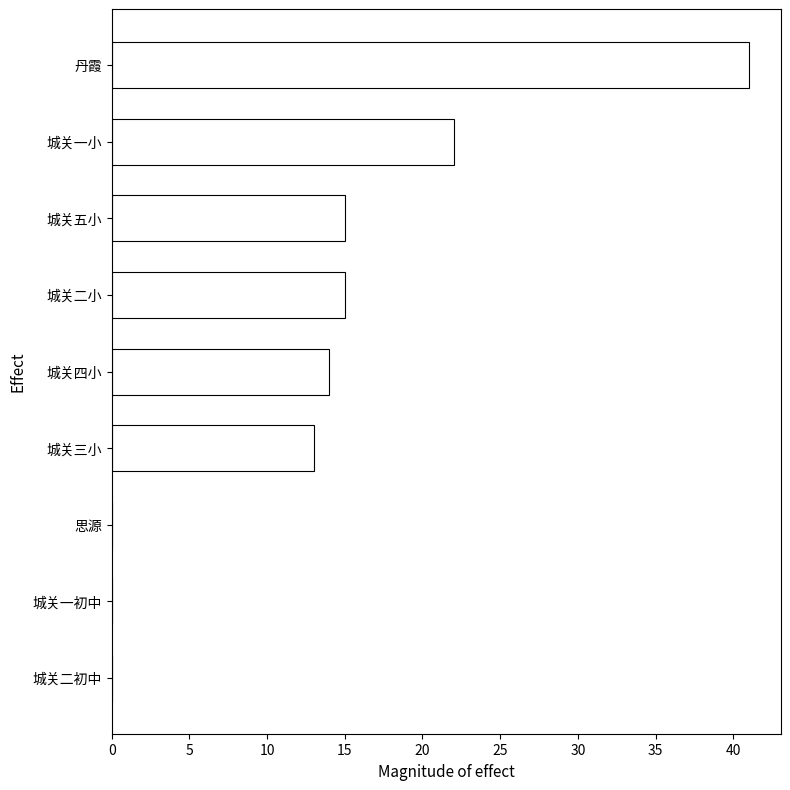

Are the bars horizontal?

Yes